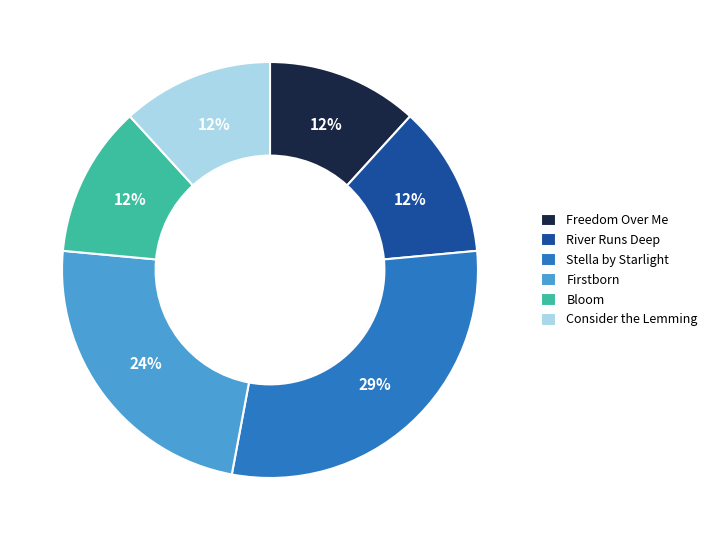

Is it true that Stella by Starlight is 29% of the pie?

True